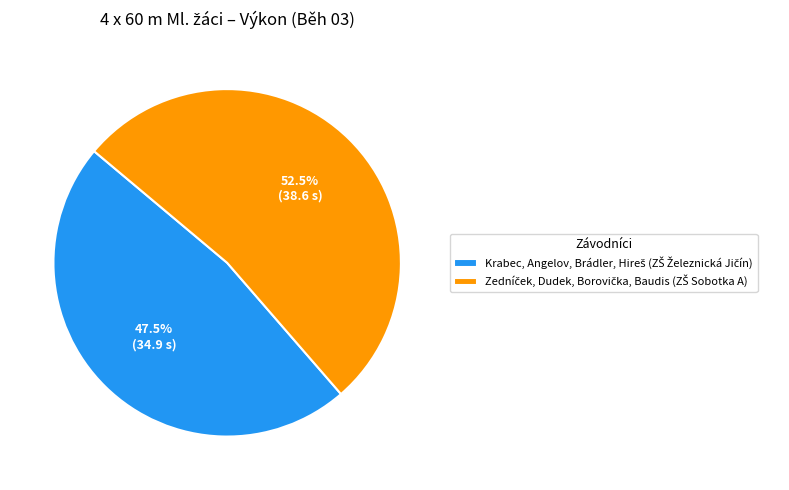

How many slices are in this pie chart?

2